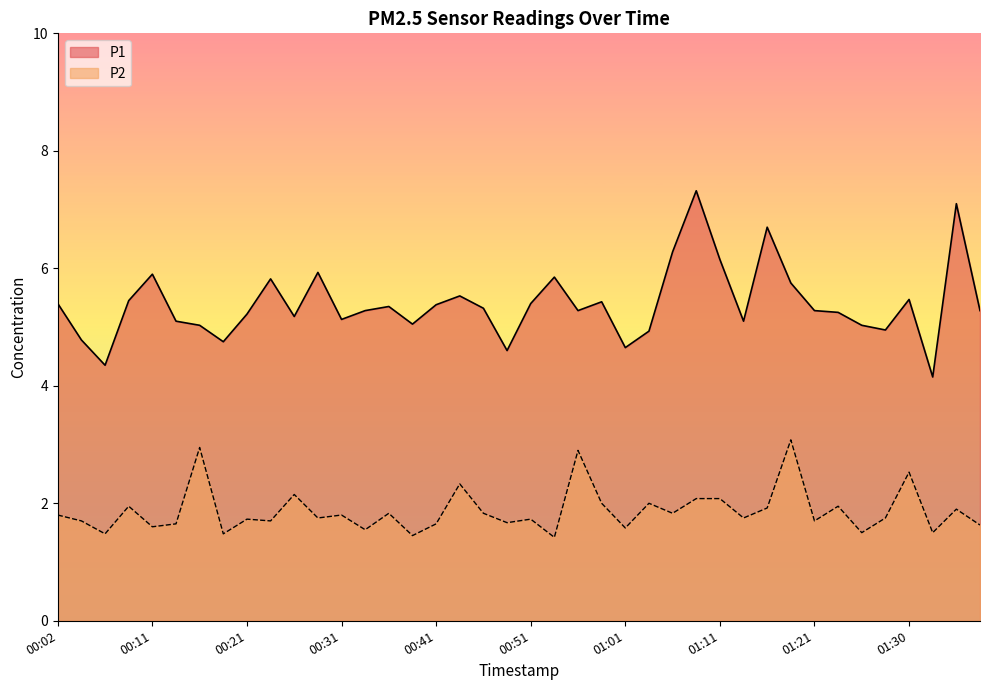

Count the number of categories in the chart.

40